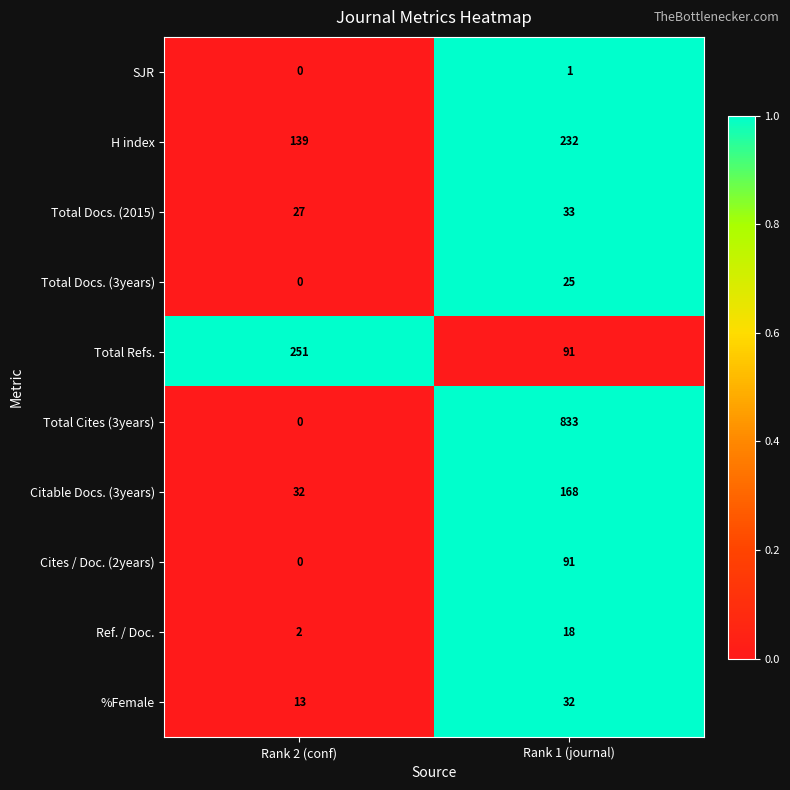

Rank the series by their maximum value, from lowest to highest.

SJR, Ref. / Doc., Total Docs. (3years), %Female, Total Docs. (2015), Cites / Doc. (2years), Citable Docs. (3years), H index, Total Refs., Total Cites (3years)